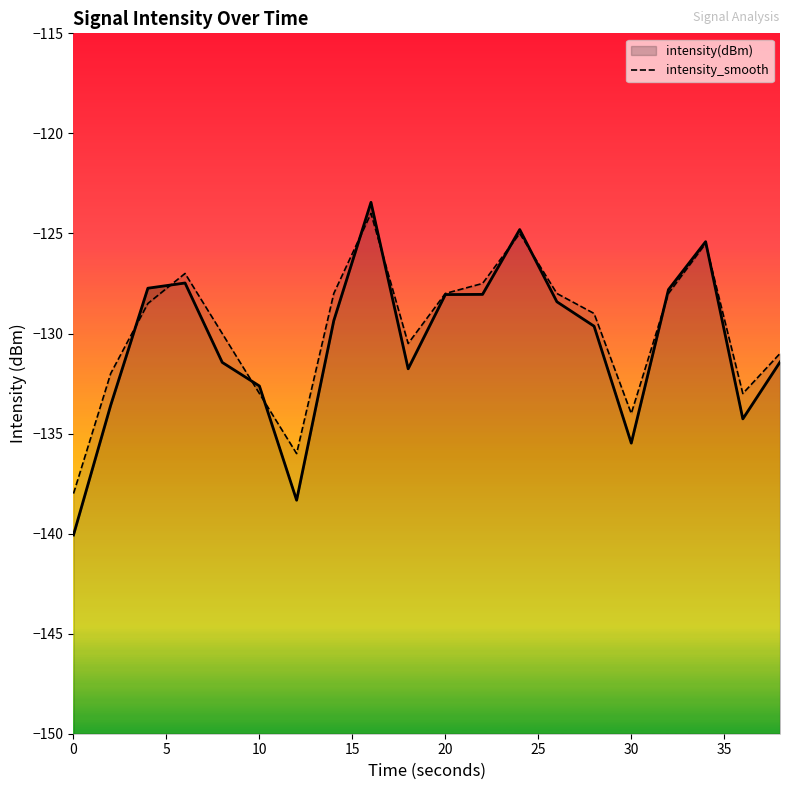

What is the sum of all intensity(dBm) values?

-2609.2